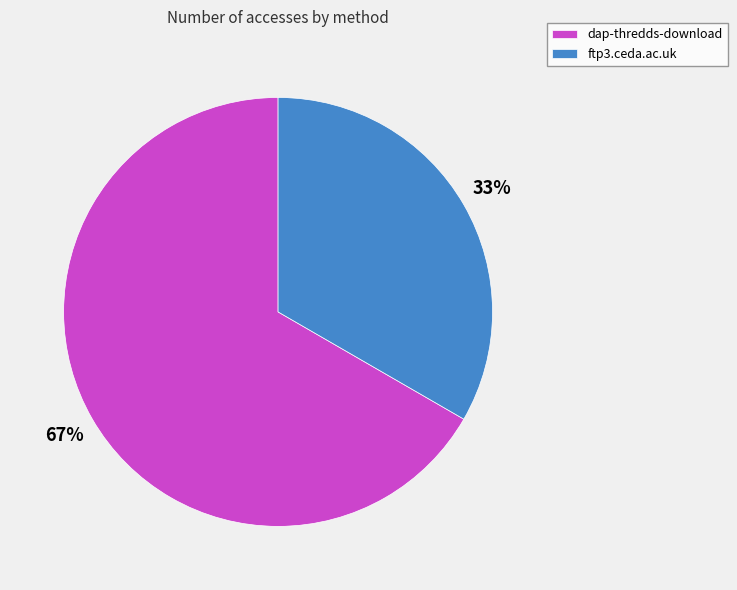

To the nearest percent, what is the combined percentage of dap-thredds-download and ftp3.ceda.ac.uk?

100%